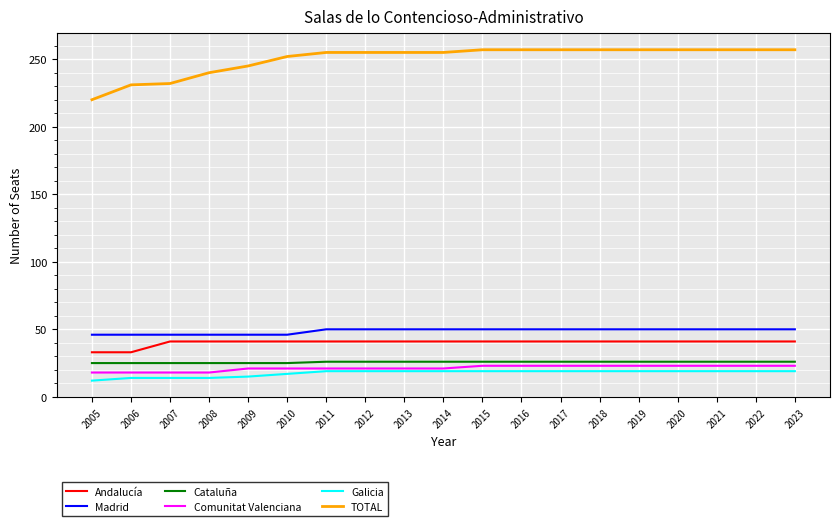

Which series has the largest total across all categories?

TOTAL